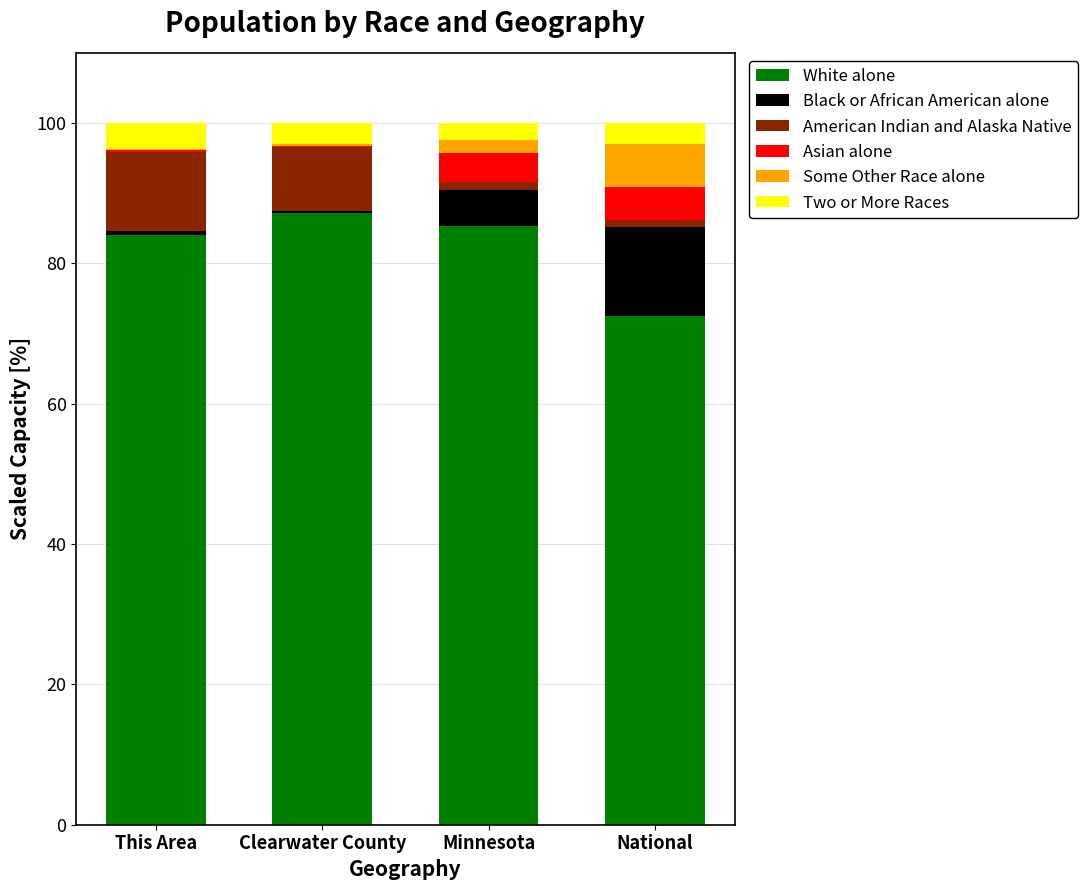

What is the sum of all White alone values?

329.1